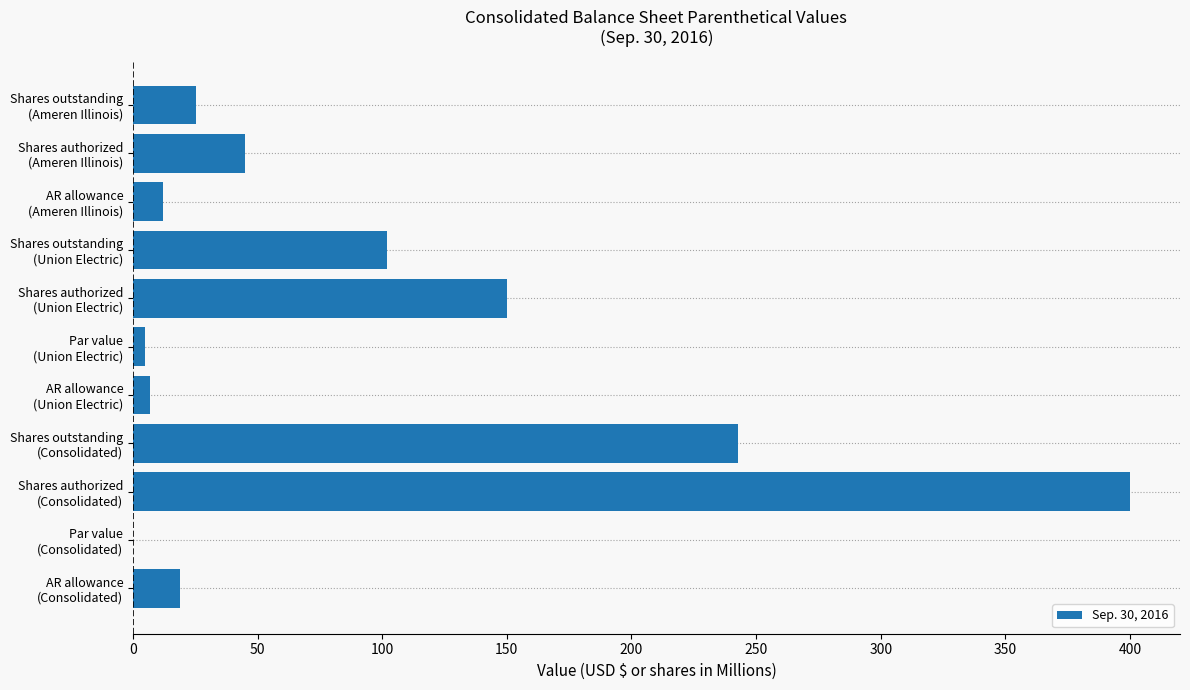

What is the greatest value displayed?

400.0